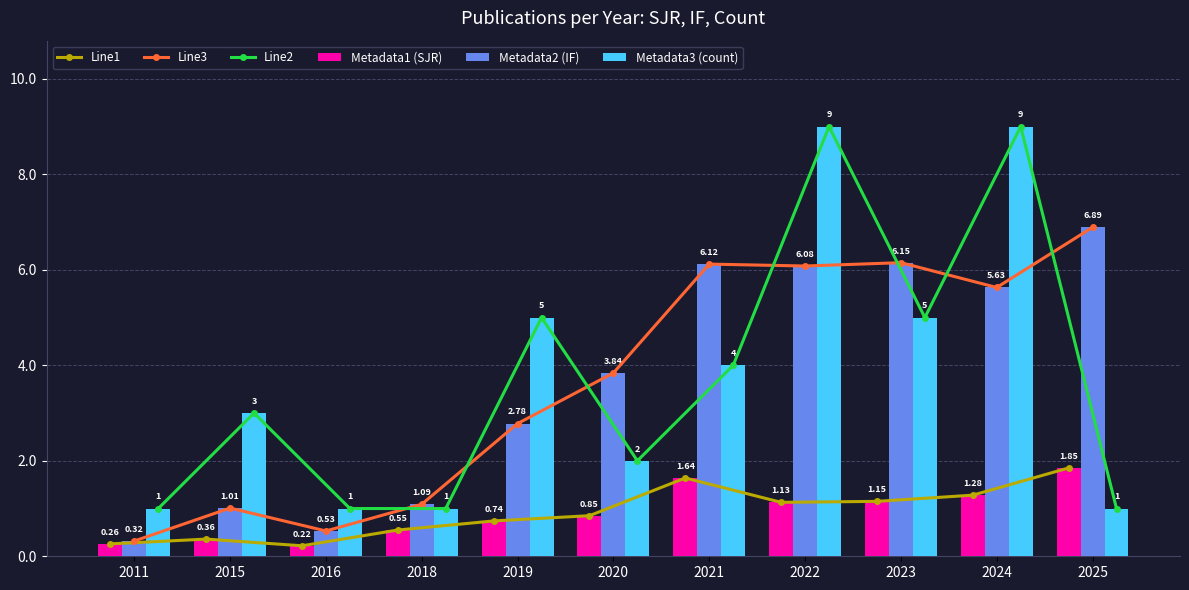

Reading right to left, what are all the values shown in this chart?

Line1: 1.9	1.3	1.1	1.1	1.6	0.8	0.7	0.6	0.2	0.4	0.3
Line3: 6.9	5.6	6.2	6.1	6.1	3.8	2.8	1.1	0.5	1.0	0.3
Line2: 1.0	9.0	5.0	9.0	4.0	2.0	5.0	1.0	1.0	3.0	1.0
Metadata1 (SJR): 1.9	1.3	1.1	1.1	1.6	0.8	0.7	0.6	0.2	0.4	0.3
Metadata2 (IF): 6.9	5.6	6.2	6.1	6.1	3.8	2.8	1.1	0.5	1.0	0.3
Metadata3 (count): 1.0	9.0	5.0	9.0	4.0	2.0	5.0	1.0	1.0	3.0	1.0